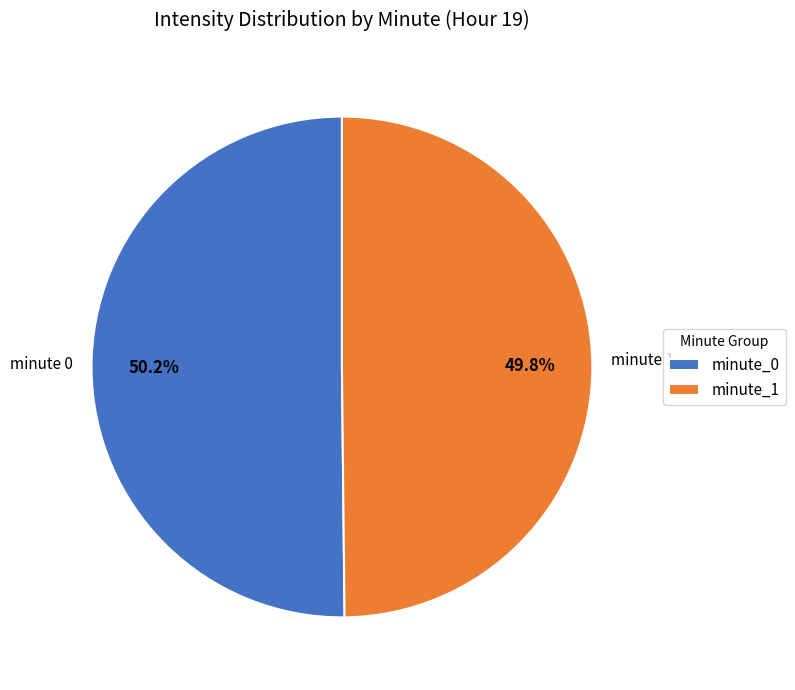

Is there any slice that represents more than half of the pie?

Yes